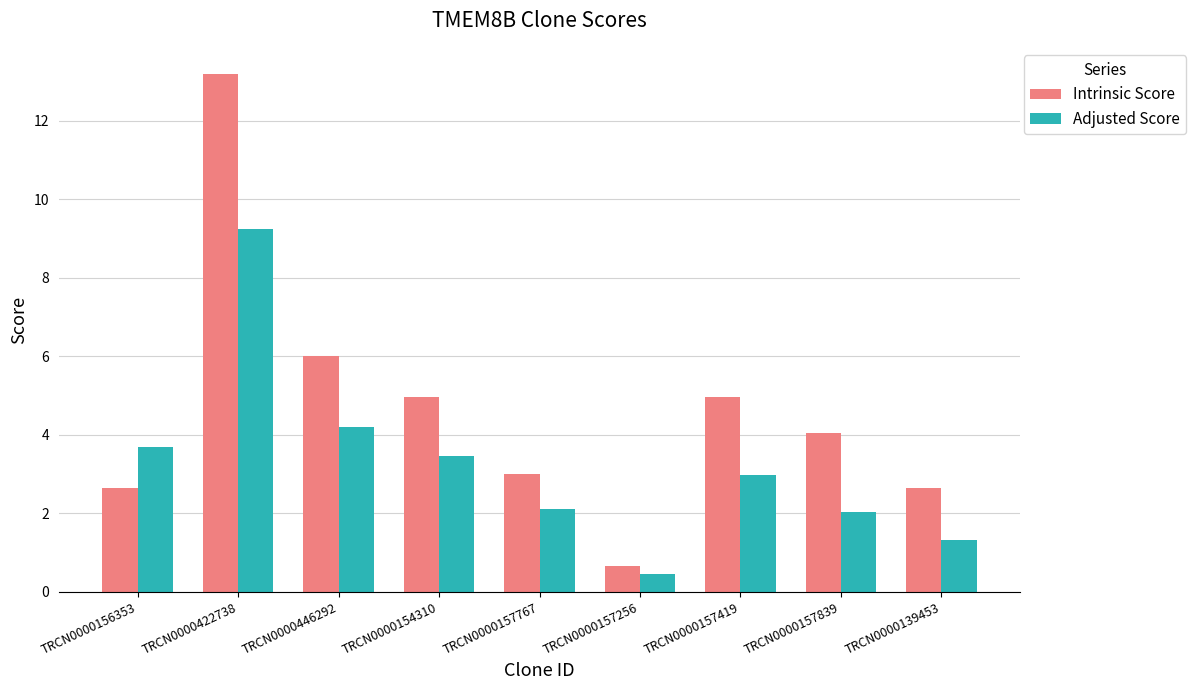

Read the Intrinsic Score value at TRCN0000422738.

13.2